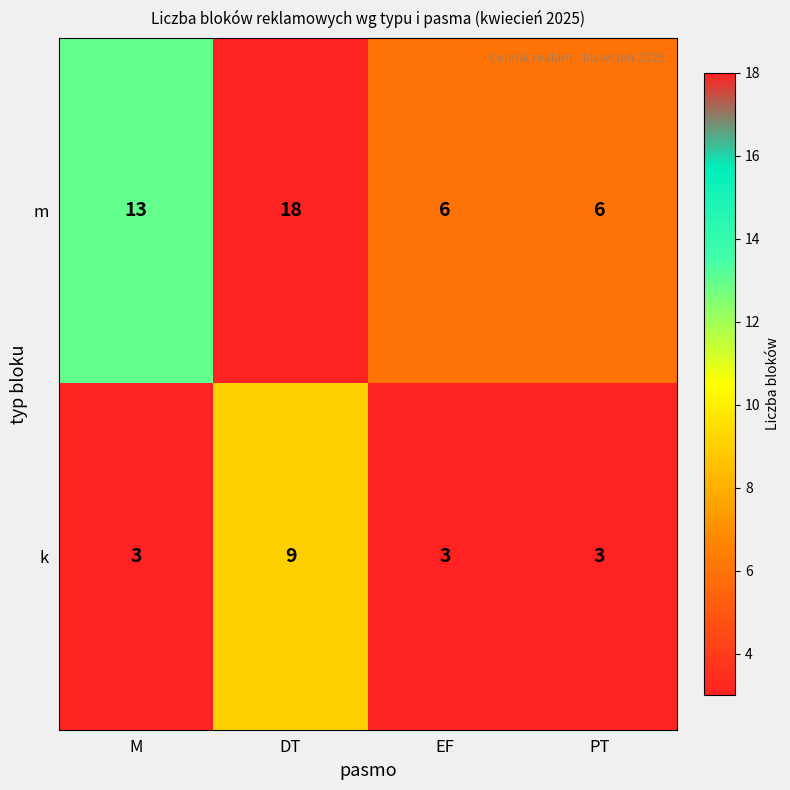

What is the smallest value displayed?

3